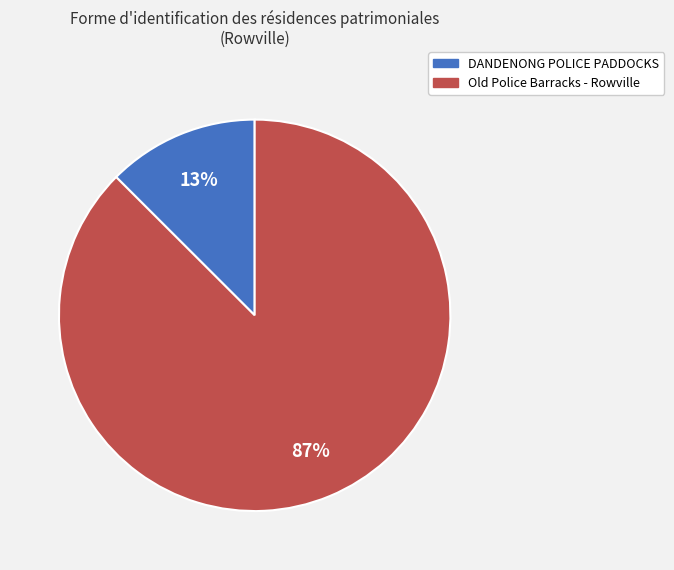

Is it true that DANDENONG POLICE PADDOCKS is 1% of the pie?

False